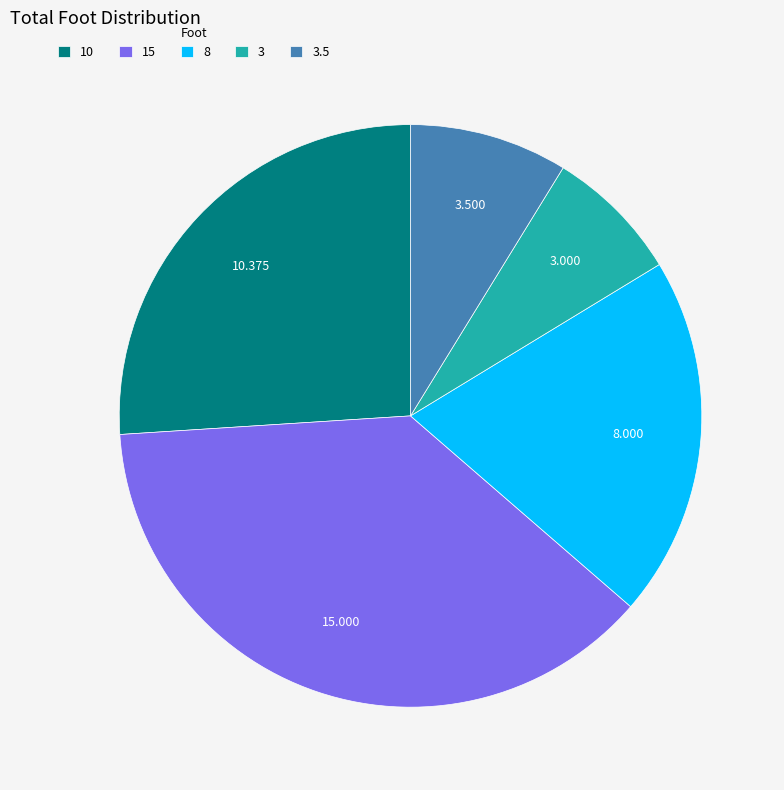

Is there any slice that represents more than half of the pie?

No